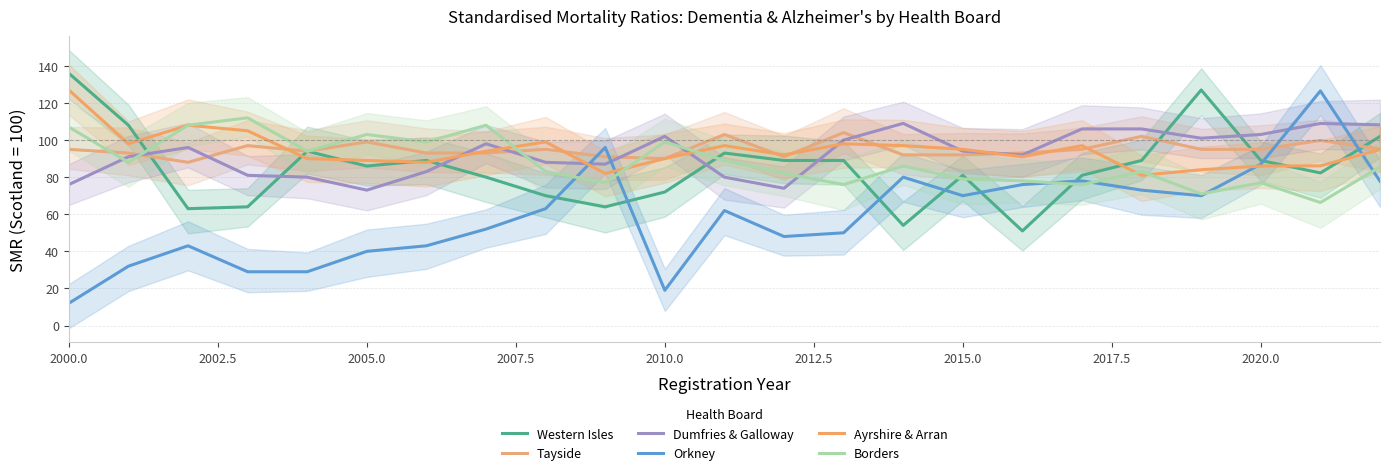

Which label corresponds to the smallest value in the chart?

2000.0